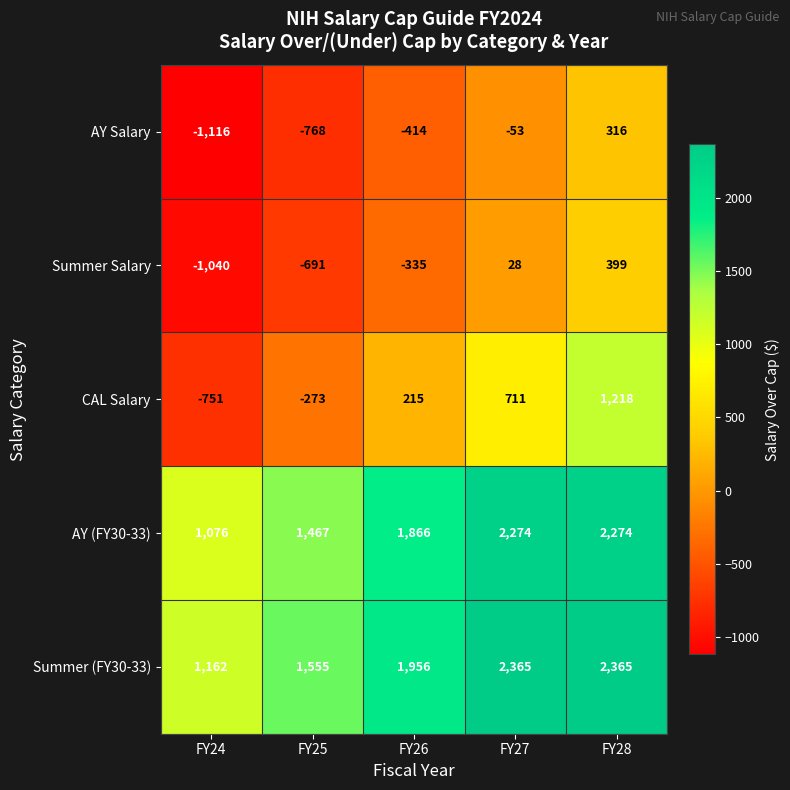

Count the AY (FY30-33) values in the range 1467 to 2274.

4